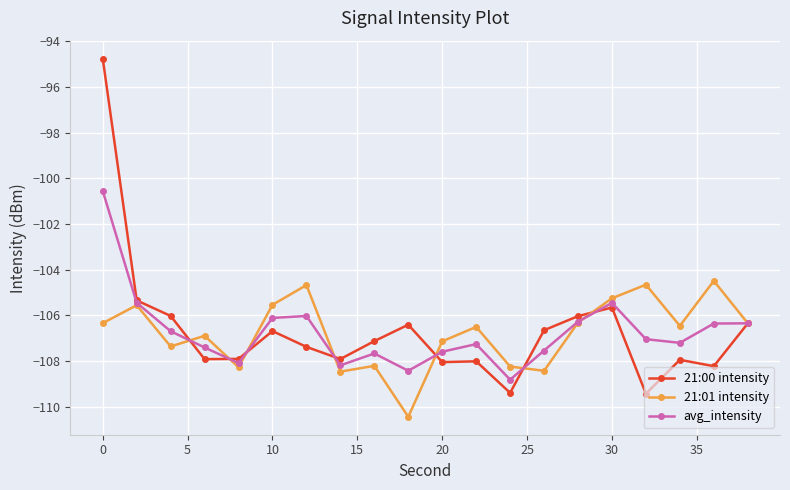

What is the value of the avg_intensity point at the 4th from the left?

-107.4